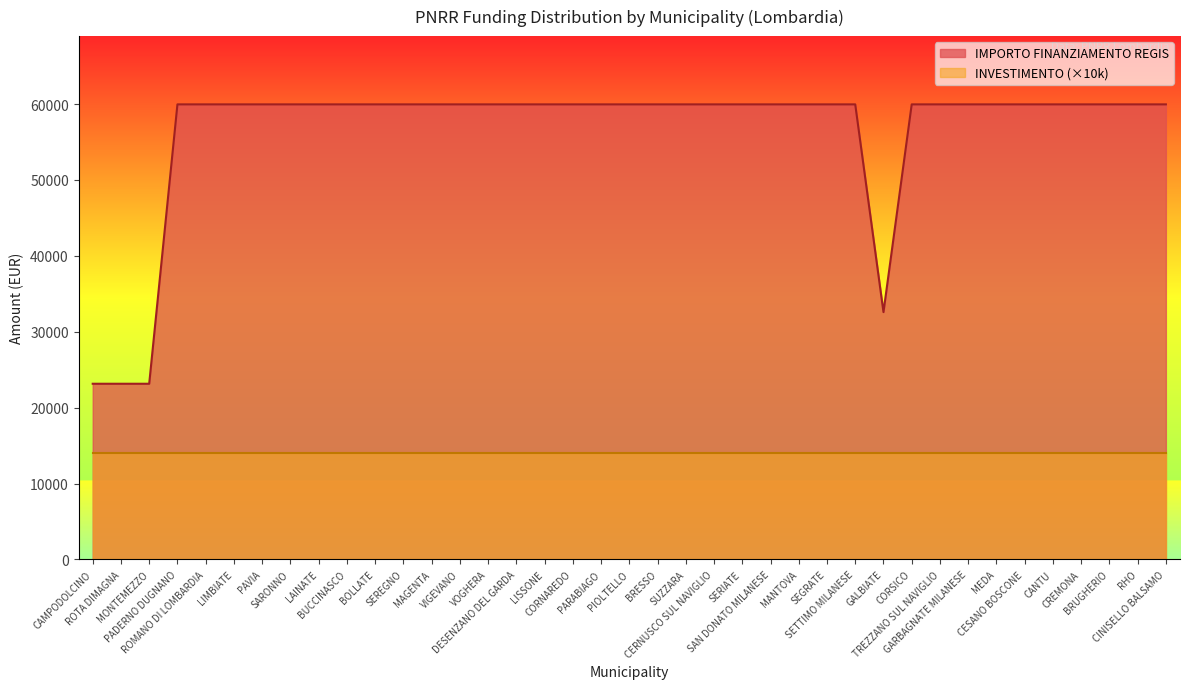

How many lines are shown in the chart?

2